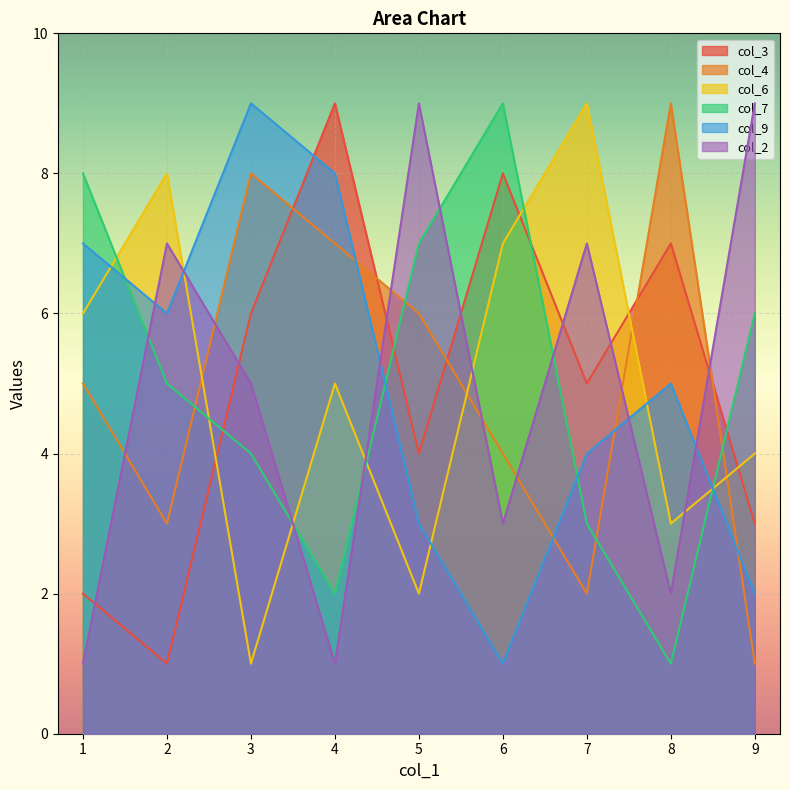

What is the approximate value of col_9 at 8?

5